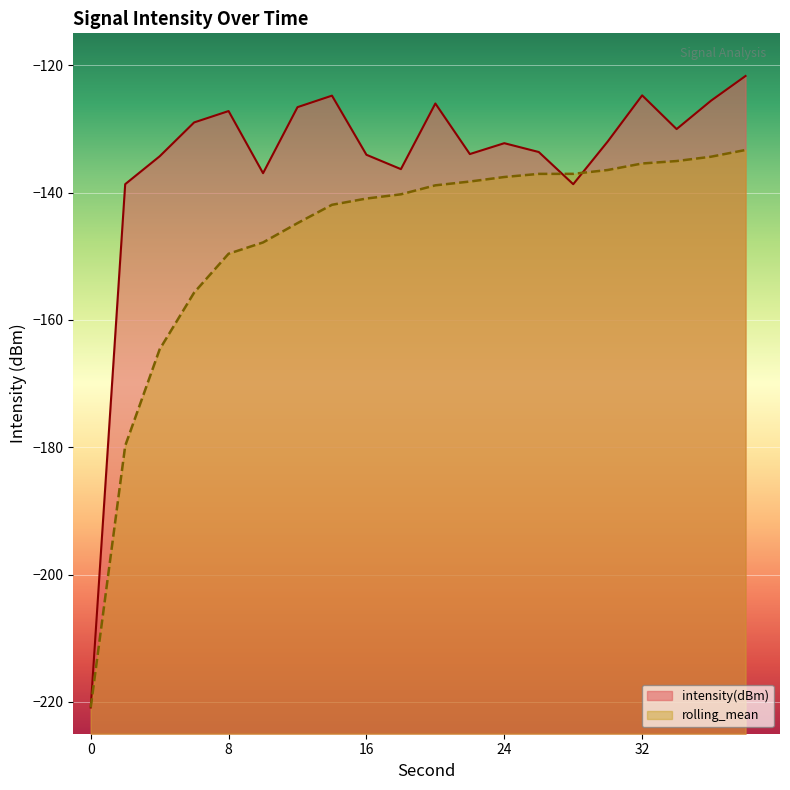

What is the average value of the rolling_mean series?

-147.5